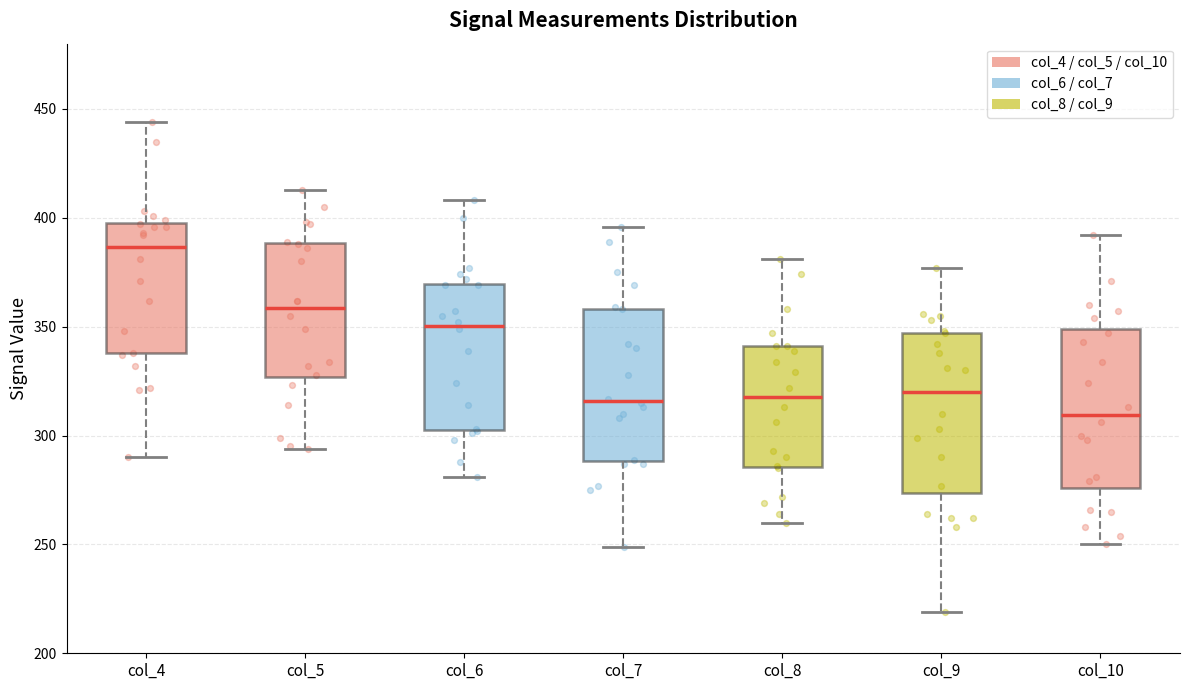

Reading left to right, transcribe this box plot: for each box, give where its median line is, the range the box spans, and where its two whiskers end, as read against the y-axis. The values are not printed on the chart, so give them approximately, as read against the axis.

col_4: median 385, box 340 to 400, whiskers 290 to 445
col_5: median 360, box 325 to 390, whiskers 295 to 415
col_6: median 350, box 305 to 370, whiskers 280 to 410
col_7: median 315, box 290 to 360, whiskers 250 to 395
col_8: median 320, box 285 to 340, whiskers 260 to 380
col_9: median 320, box 275 to 345, whiskers 220 to 375
col_10: median 310, box 275 to 350, whiskers 250 to 390